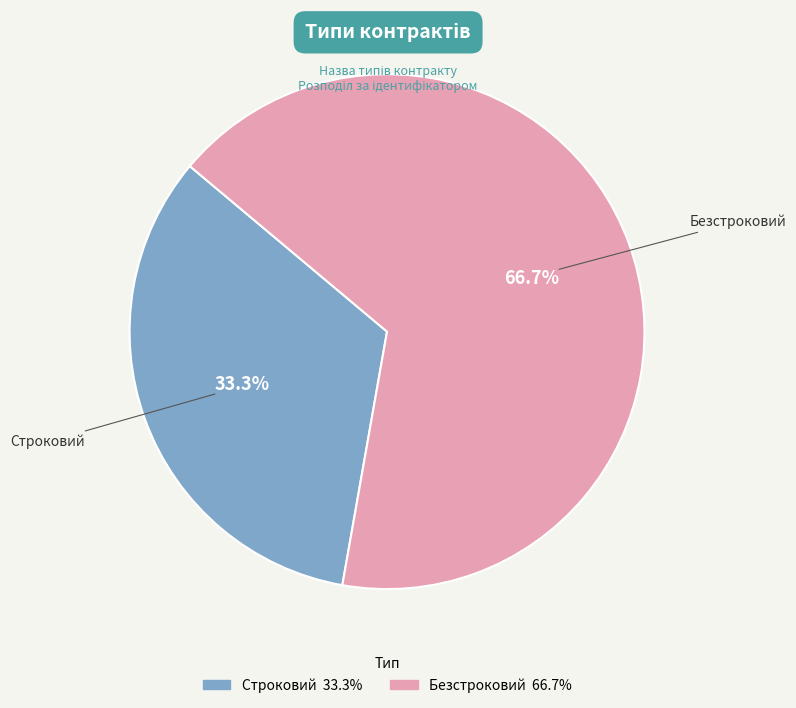

Does any single category account for the majority?

Yes